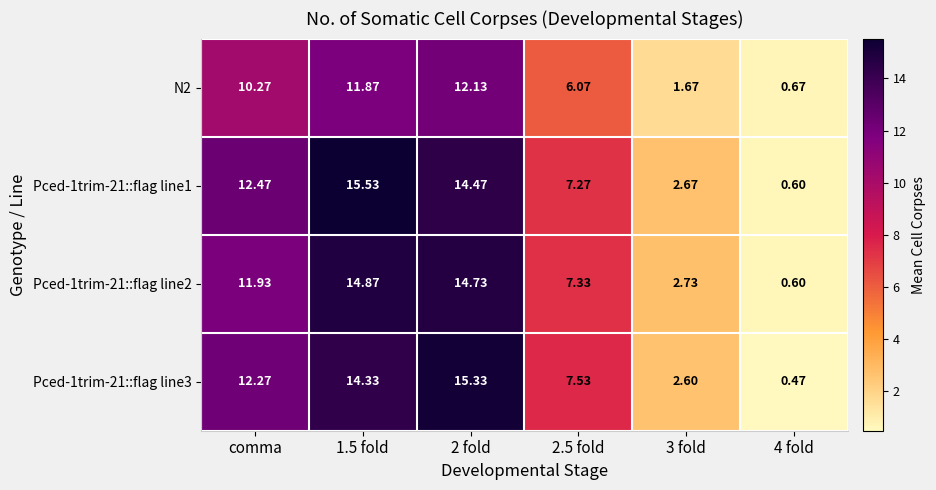

Where does the Pced-1trim-21::flag line1 series first go above 12?

comma